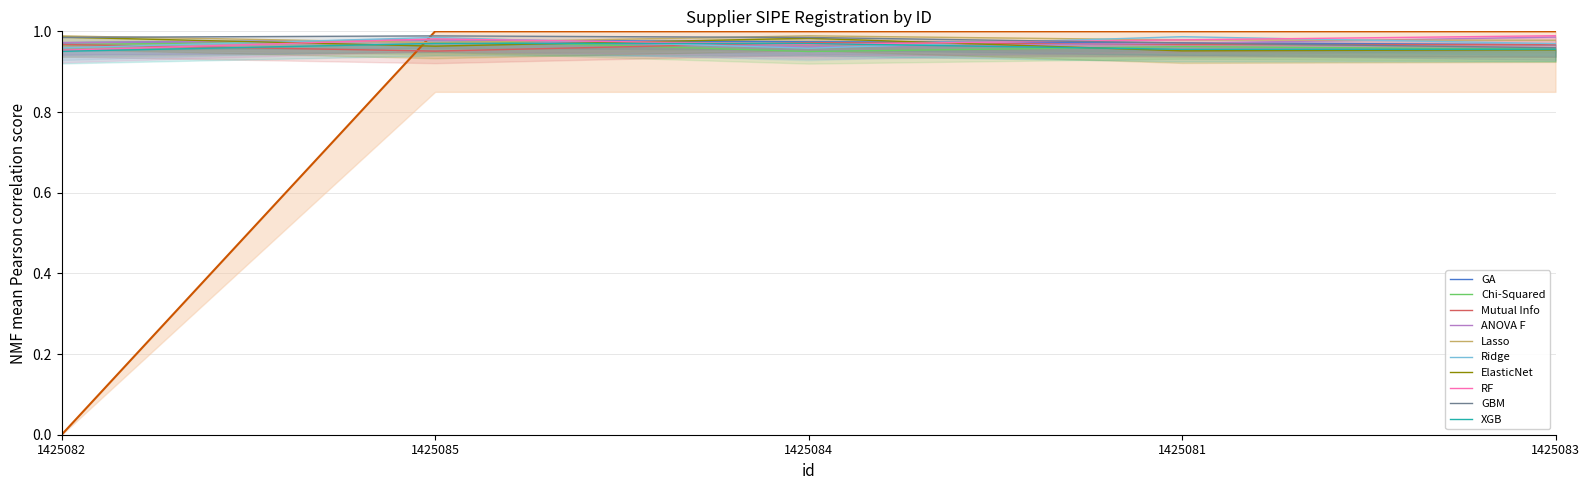

What is the sum of the values at 1425083 and 1425081?

2